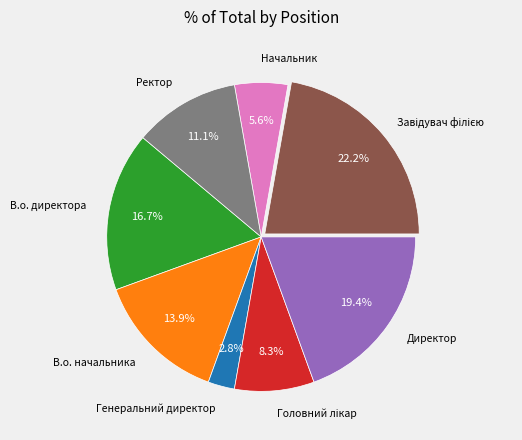

Is there any slice that represents more than half of the pie?

No